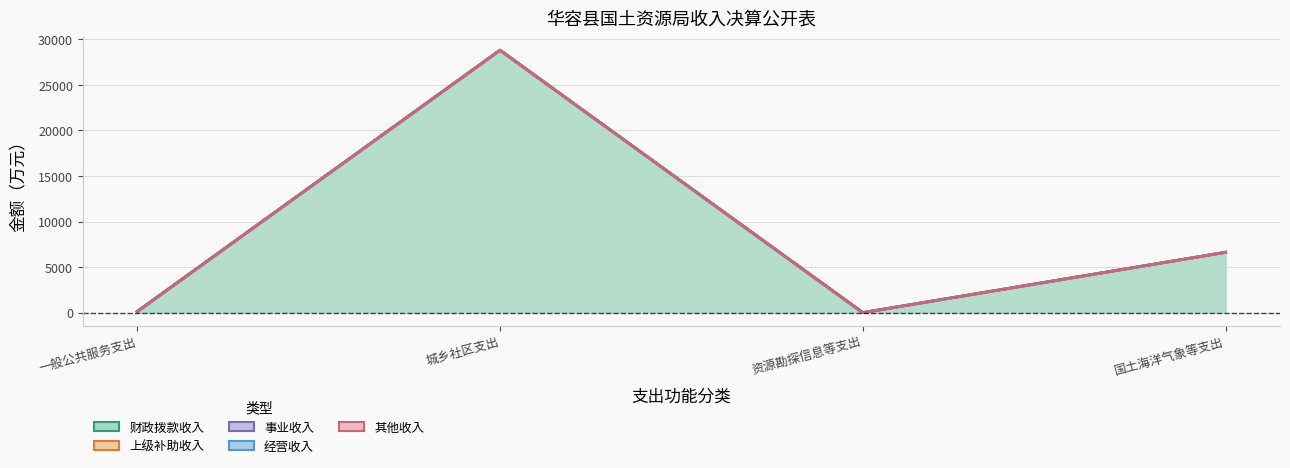

Reading left to right, what are all the values shown in this chart?

财政拨款收入: 一般公共服务支出=122.6	城乡社区支出=28800.0	资源勘探信息等支出=1.0	国土海洋气象等支出=6621.1
上级补助收入: 一般公共服务支出=0.0	城乡社区支出=0.0	资源勘探信息等支出=0.0	国土海洋气象等支出=0.0
事业收入: 一般公共服务支出=0.0	城乡社区支出=0.0	资源勘探信息等支出=0.0	国土海洋气象等支出=0.0
经营收入: 一般公共服务支出=0.0	城乡社区支出=0.0	资源勘探信息等支出=0.0	国土海洋气象等支出=0.0
其他收入: 一般公共服务支出=0.0	城乡社区支出=0.0	资源勘探信息等支出=0.0	国土海洋气象等支出=0.0